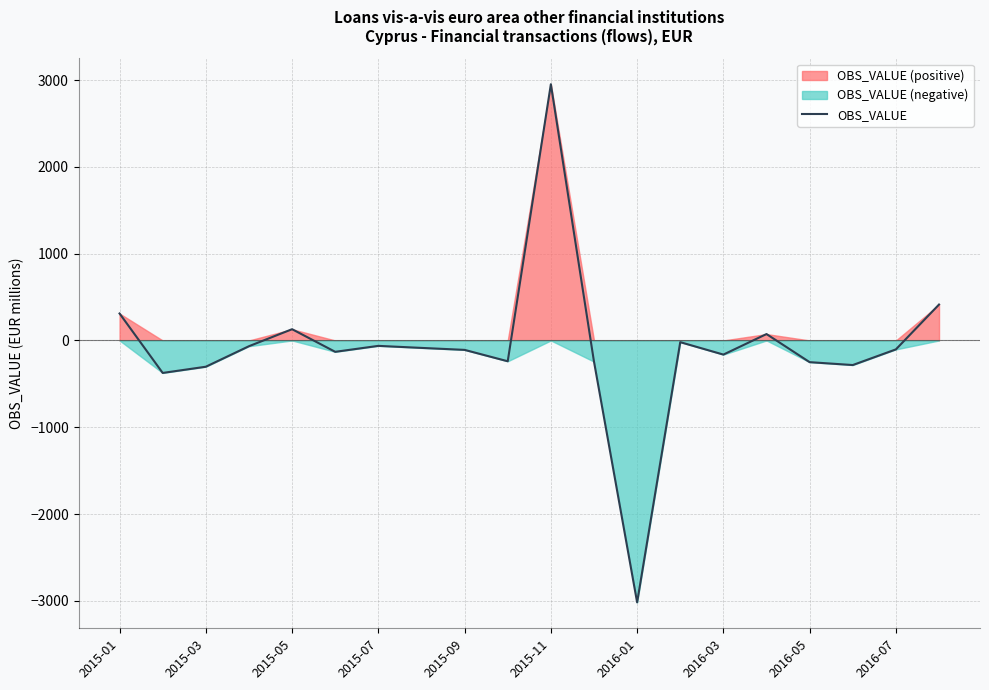

What is the minimum value shown in the chart?

-3018.5